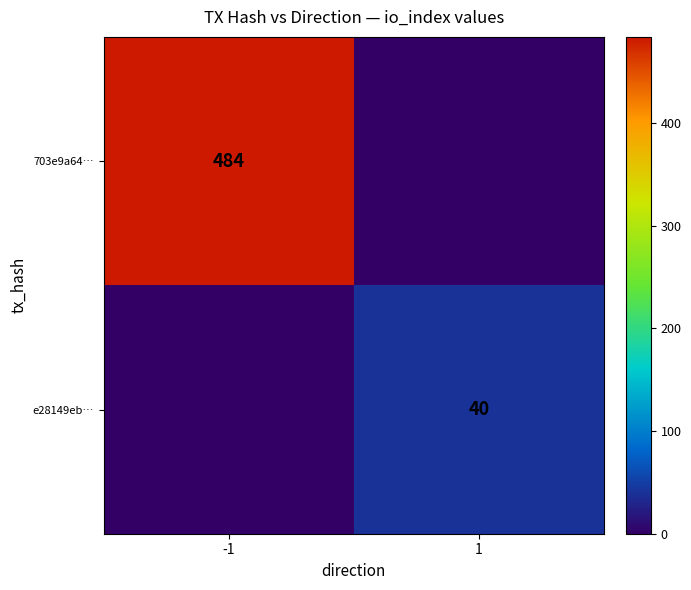

True or false: 703e9a64… has a value of 870 at -1.

False